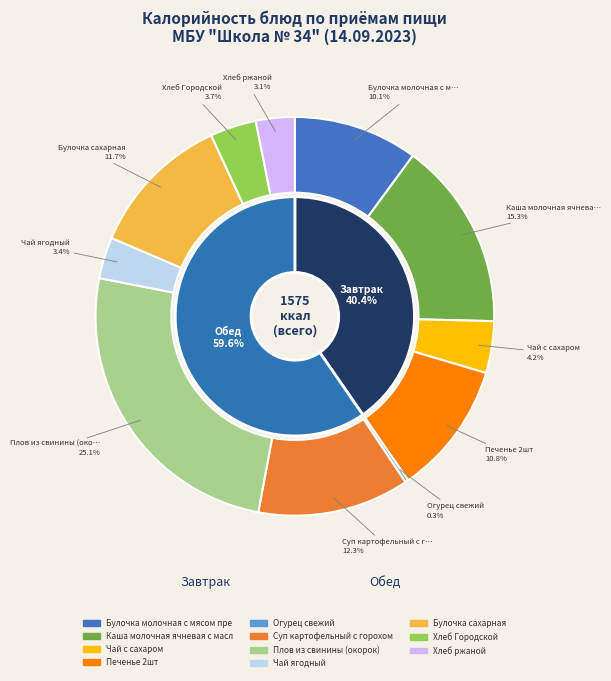

Approximately how many times larger is the value at Хлеб ржаной compared to Булочка молочная с мясом прессованным?

0.3